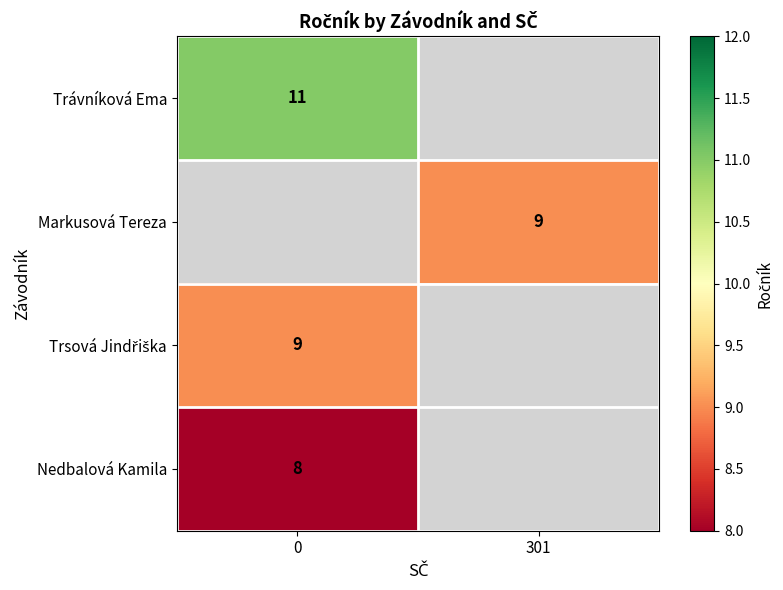

Is it true that Trávníková Ema equals 11 at 0?

True